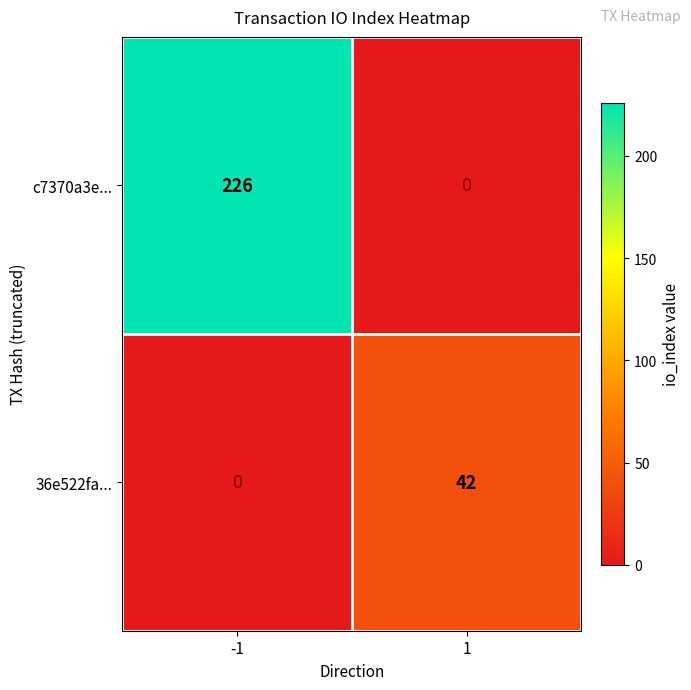

What is the difference between the 36e522fa... values at 1 and -1?

42